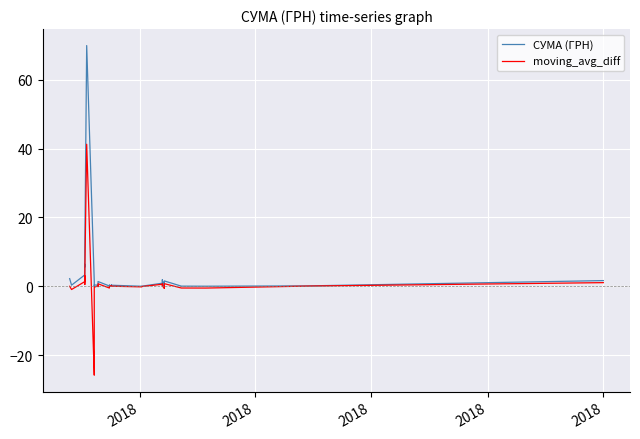

The value of moving_avg_diff at 25 is -0.3. True or false?

False